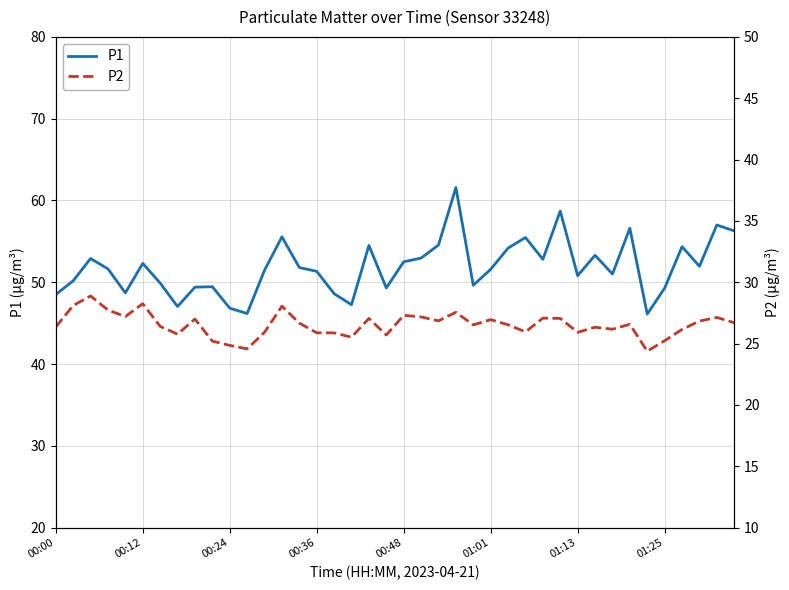

What is the highest value of the P1 series?

61.6